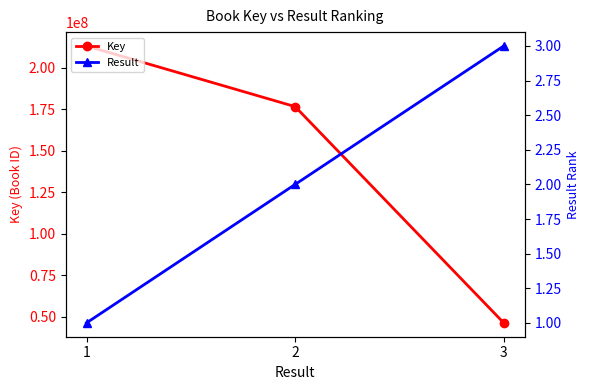

Rank the series by their maximum value, from highest to lowest.

Key, Result